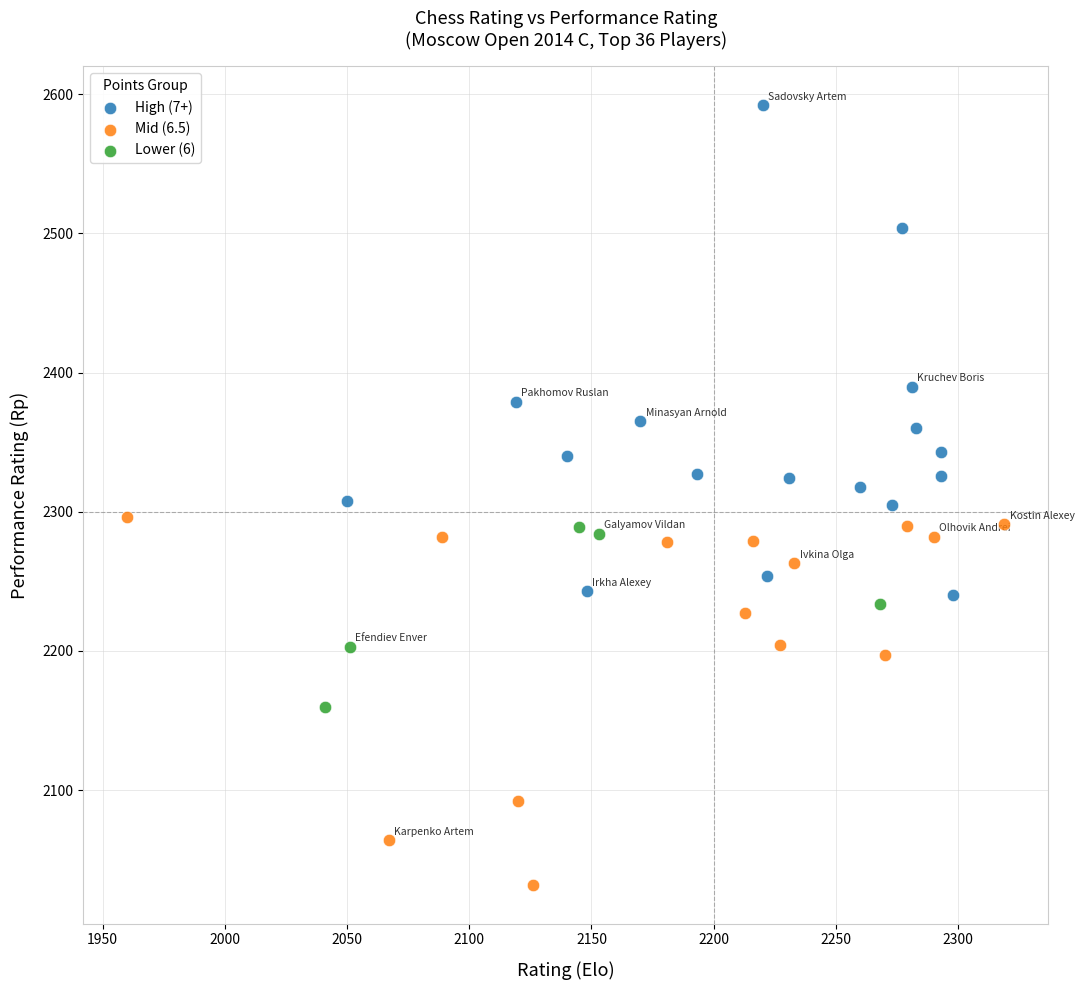

Which series has the widest spread of Y values?

High (7+)